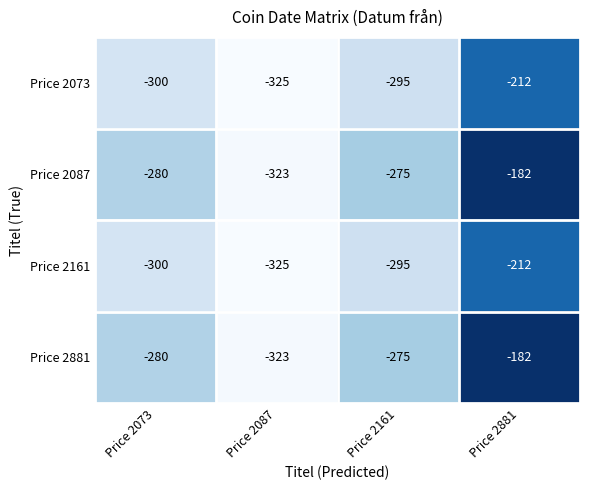

At which category is the sum across all series the highest?

Price 2881